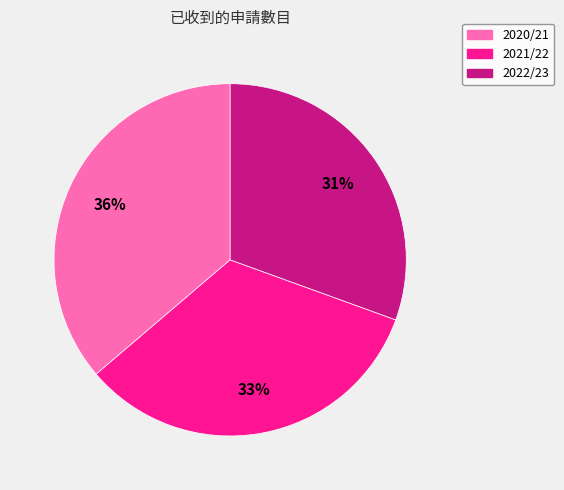

Is it true that 2022/23 is 37% of the pie?

False